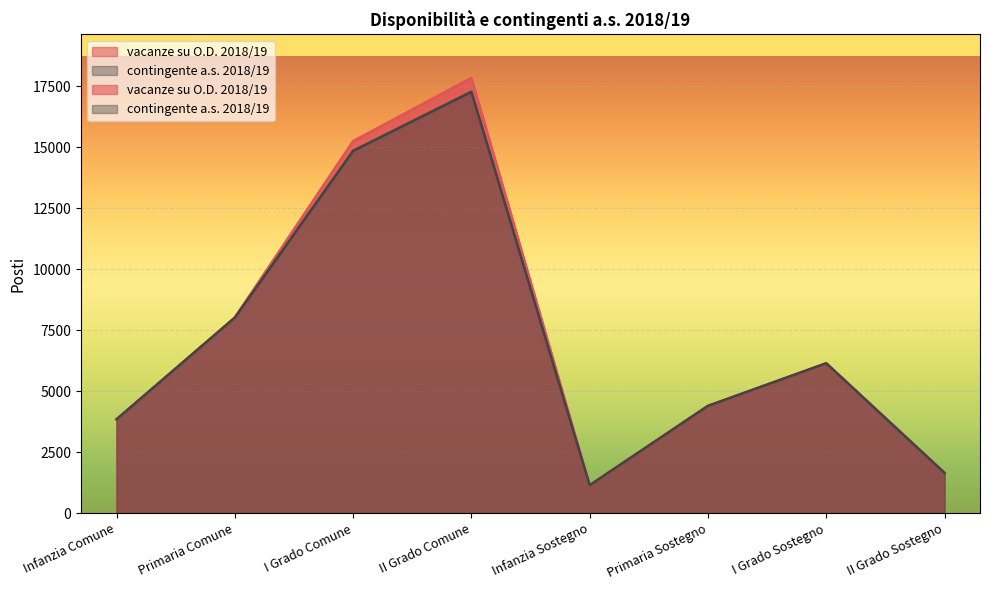

How many values in the vacanze su O.D. 2018/19 series are below 6146?

4